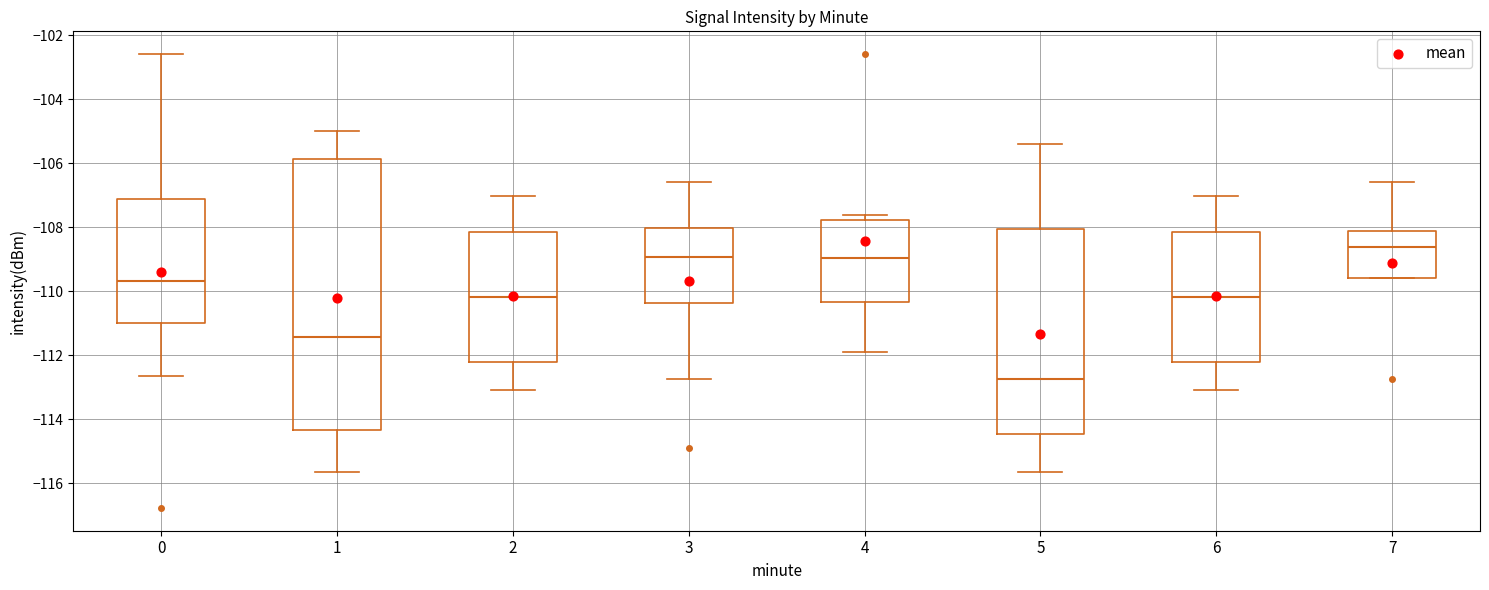

Where does the median line of the box at x = 6 sit on the y-axis? The values are not printed on the chart, so give them approximately, as read against the axis.

-110.2